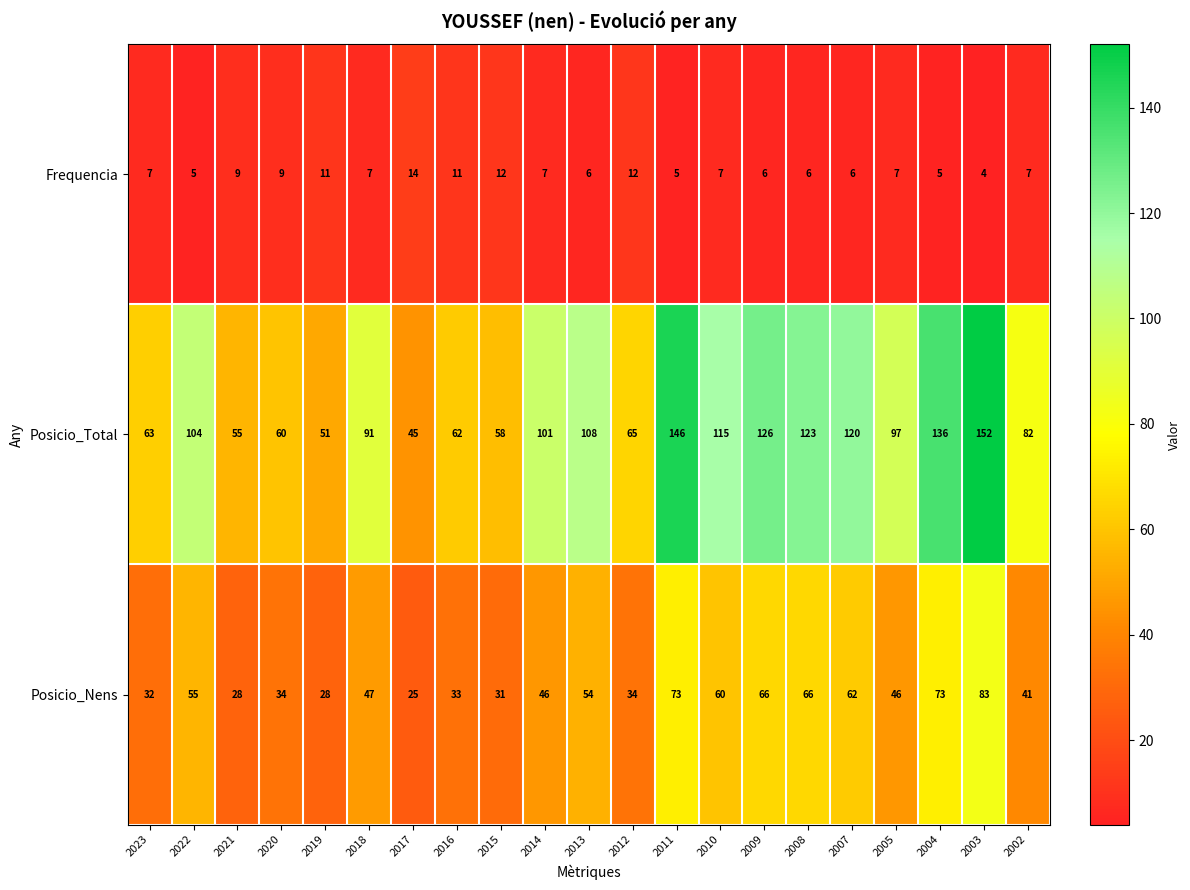

At which label does Posicio_Nens first exceed 46?

2022